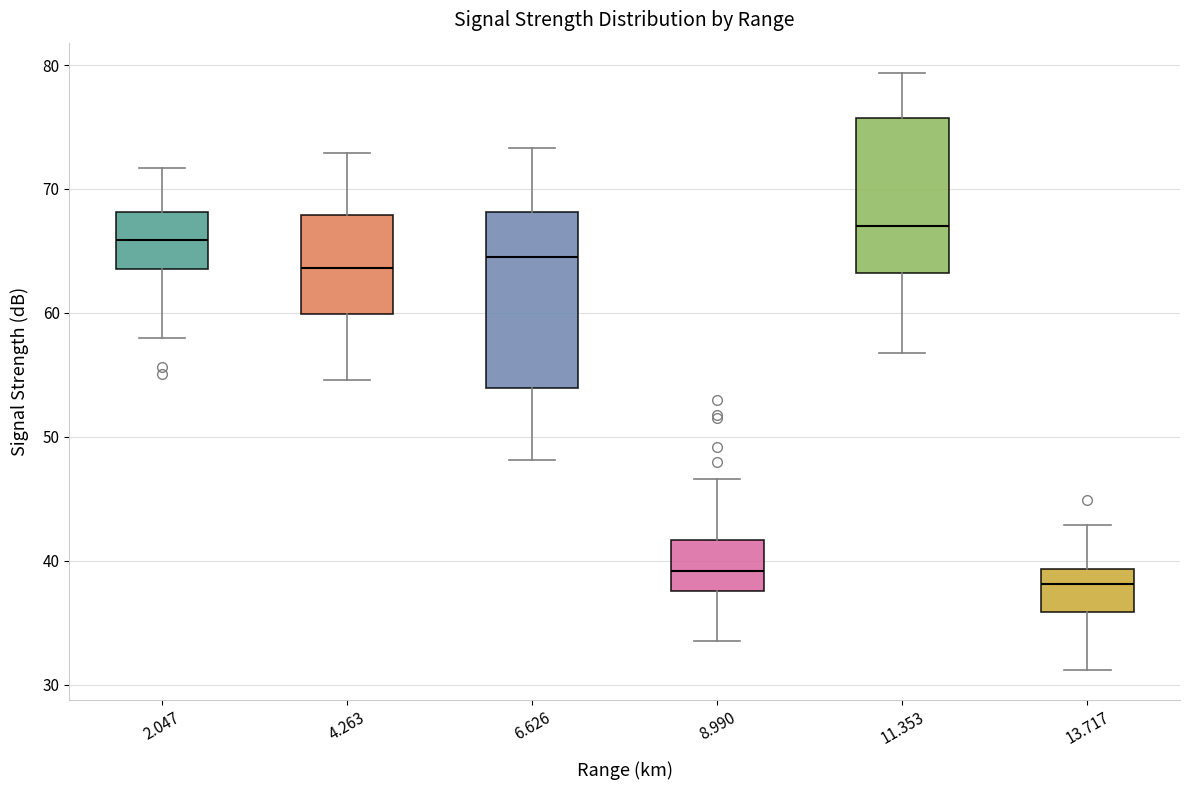

Where does the lower whisker of the box at x = 13.717 end on the y-axis? The values are not printed on the chart, so give them approximately, as read against the axis.

31